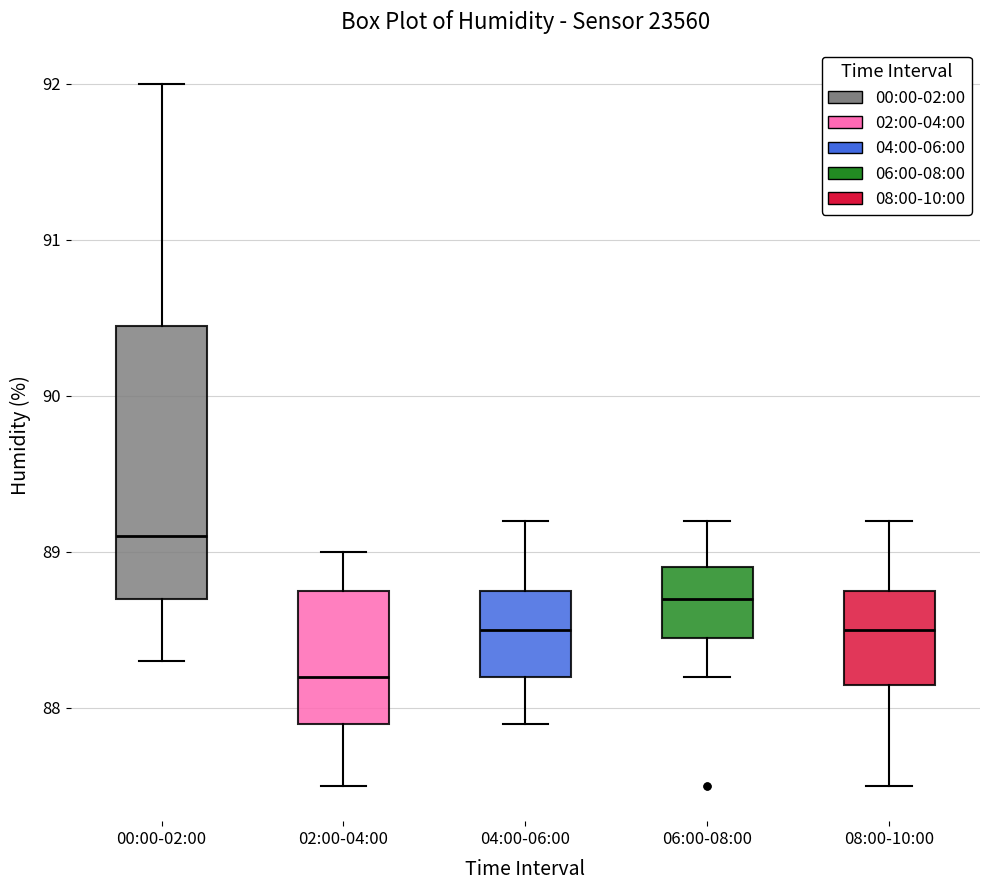

Which box has the lowest median line?

02:00-04:00